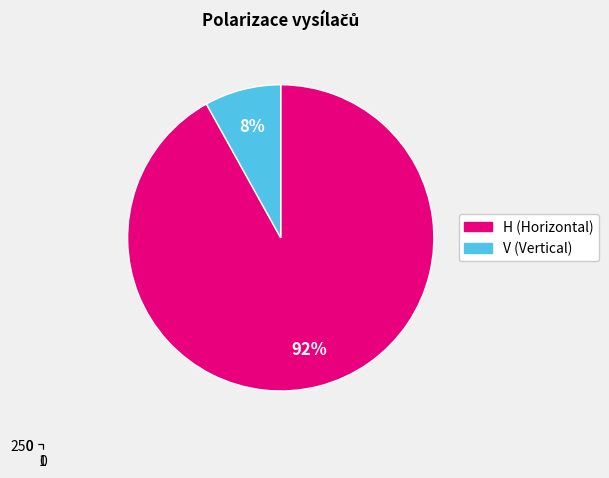

Is there a majority slice in this chart?

Yes